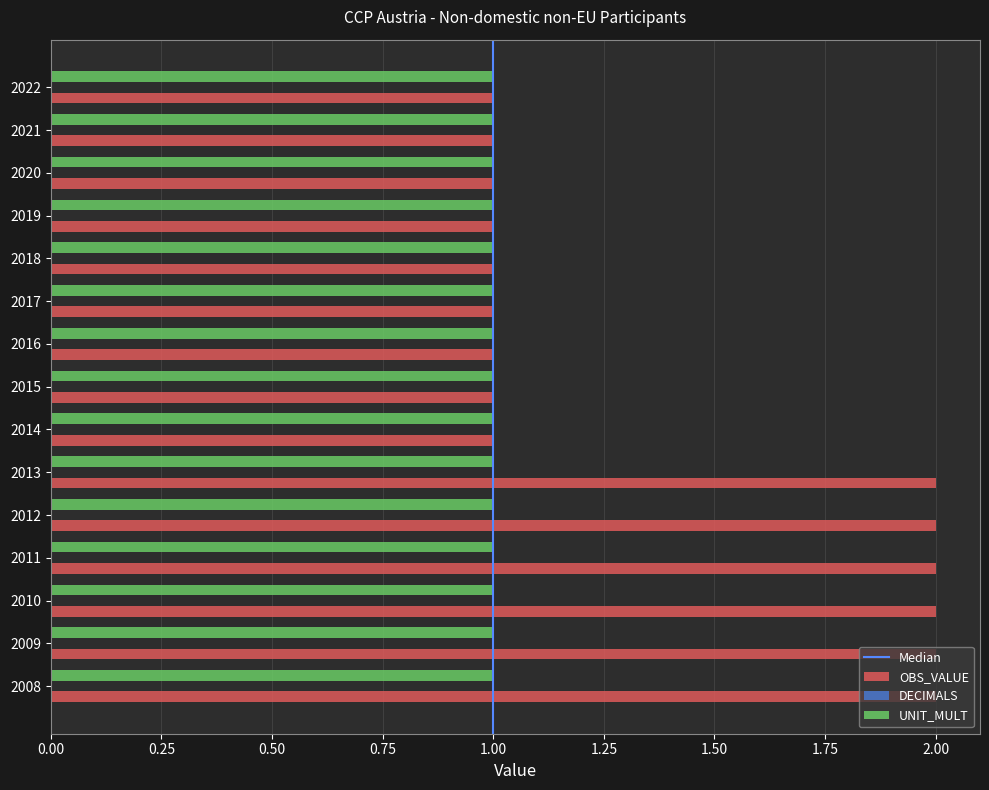

Rank the series by their average value, from lowest to highest.

UNIT_MULT, OBS_VALUE